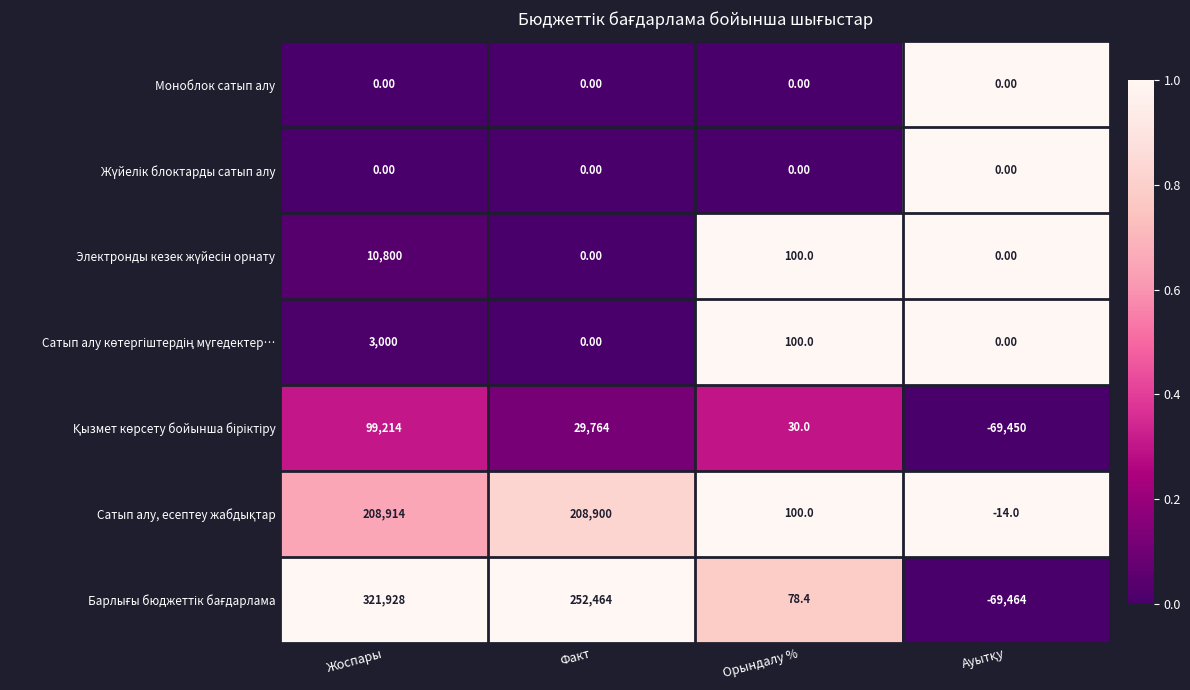

Which label corresponds to the largest value in the chart?

Жоспары